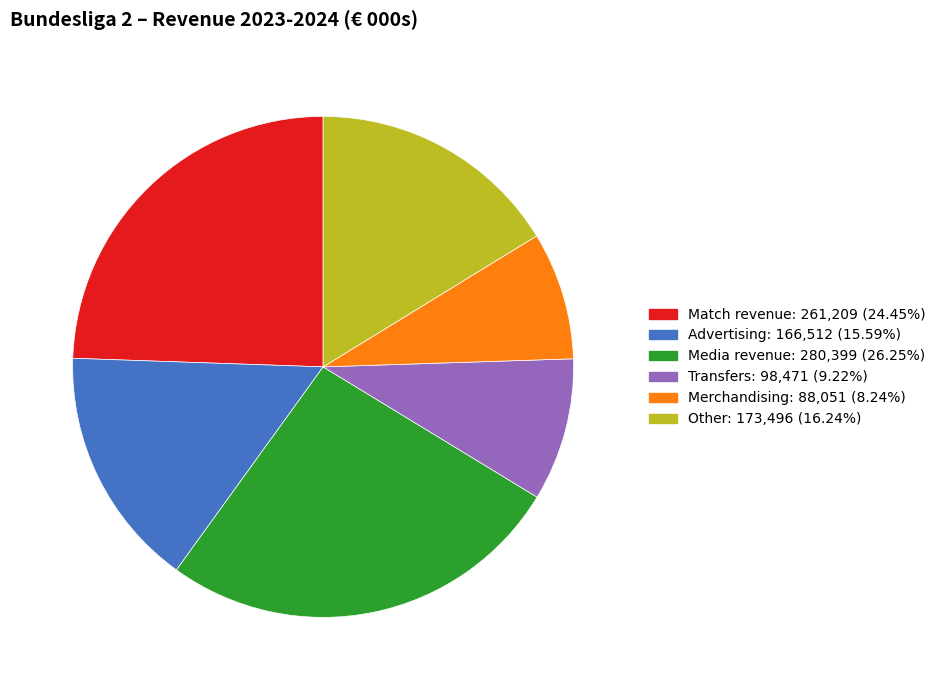

Between Merchandising and Transfers, which is larger?

Transfers